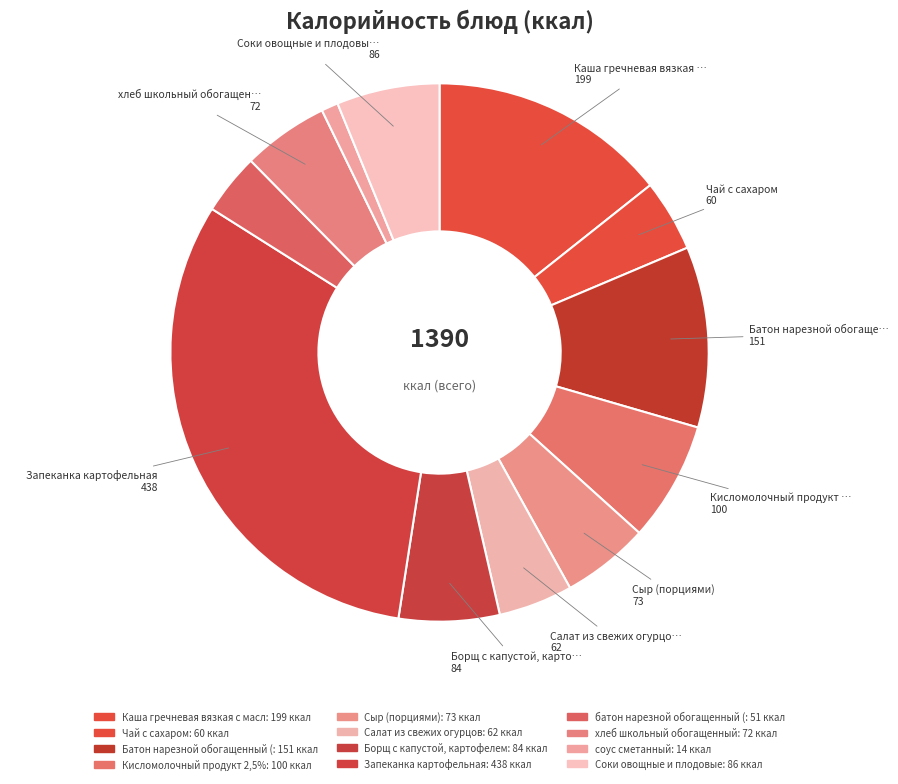

Count the number of slices in the pie.

12